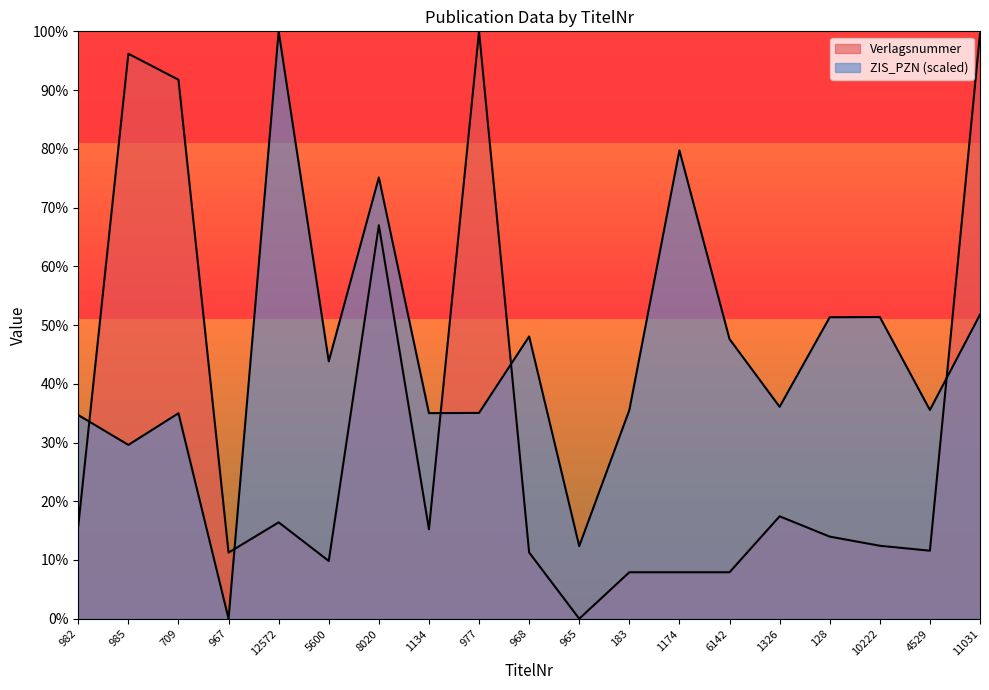

Is the value of Verlagsnummer at 6142 greater than the value of ZIS_PZN at 1326?

No